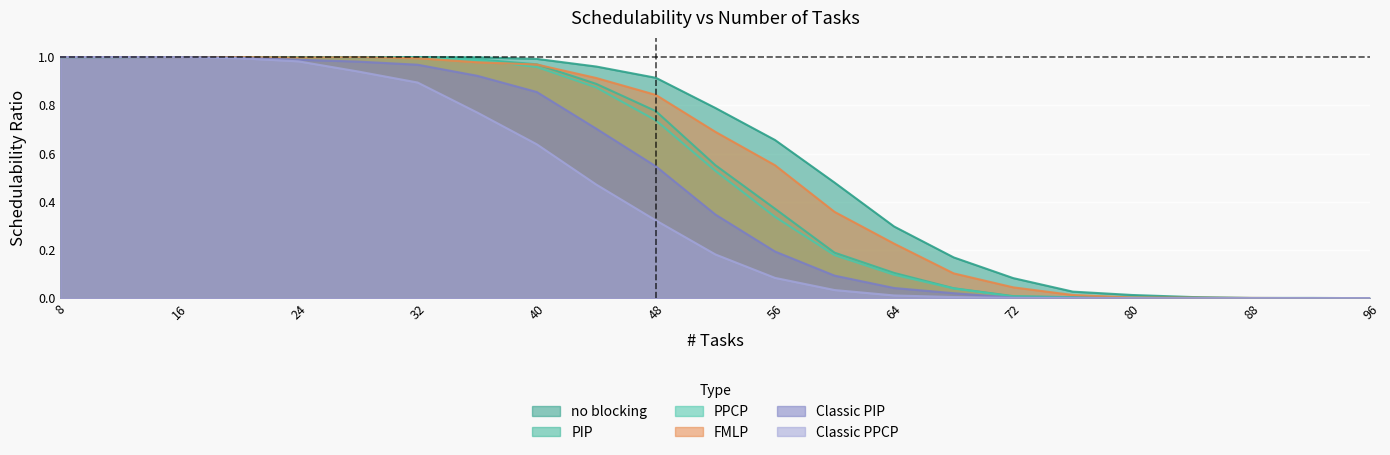

True or false: Classic PPCP has a value of 0.0 at 80.

True